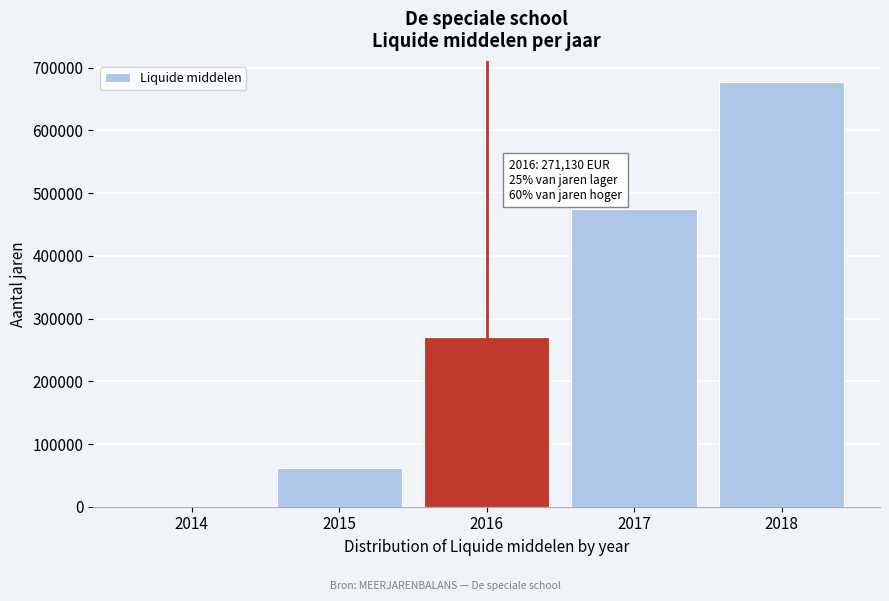

Reading left to right, list all the values displayed in this chart.

2014=0.0	2015=62253.2	2016=271130.3	2017=475016.6	2018=677098.7